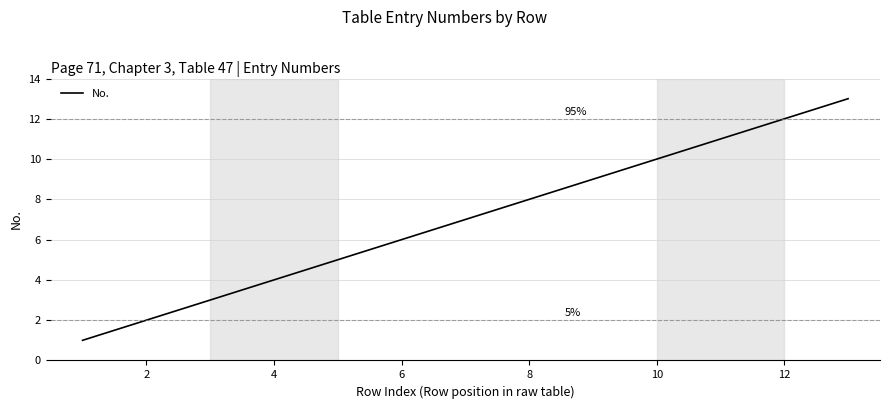

What is the greatest value displayed?

13